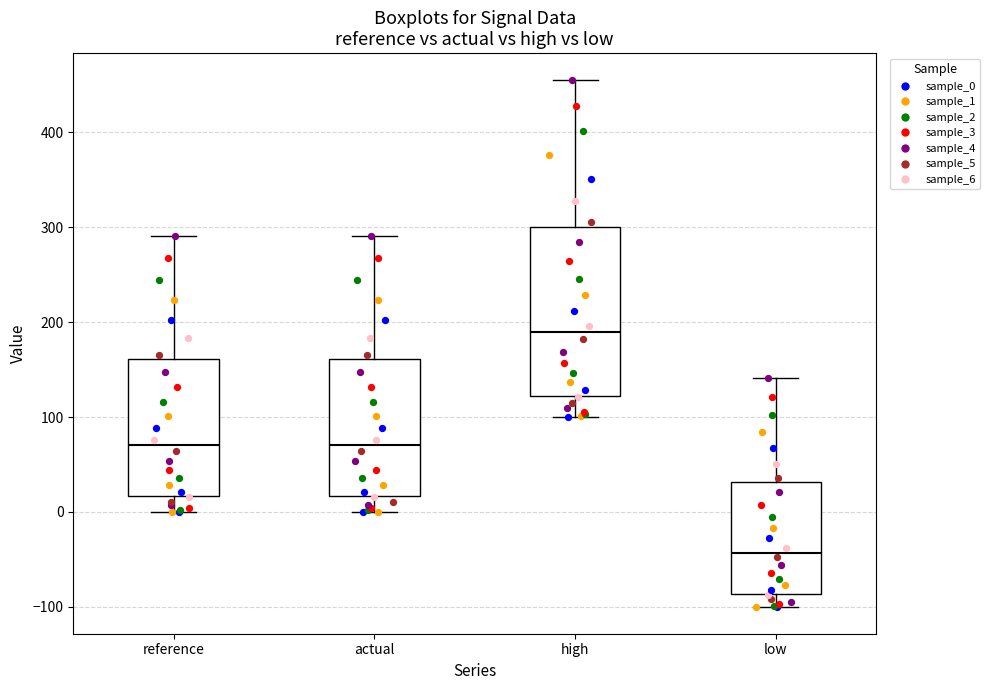

Which box's median line is the highest?

high